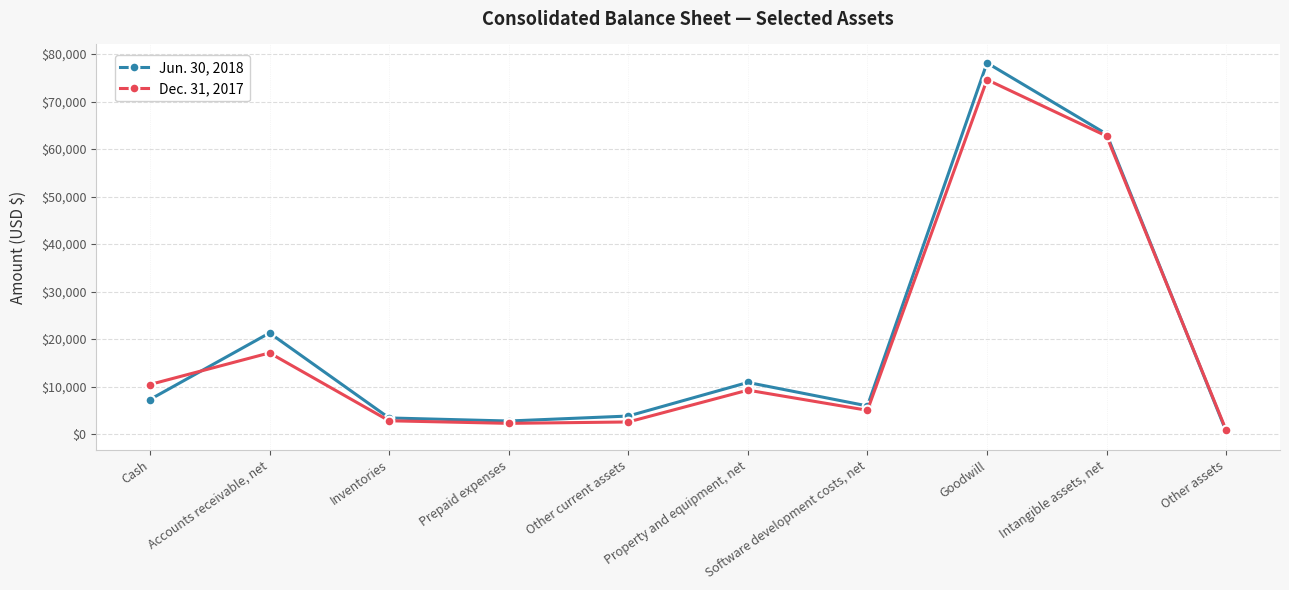

What is the label of the 3rd point from the right?

Goodwill